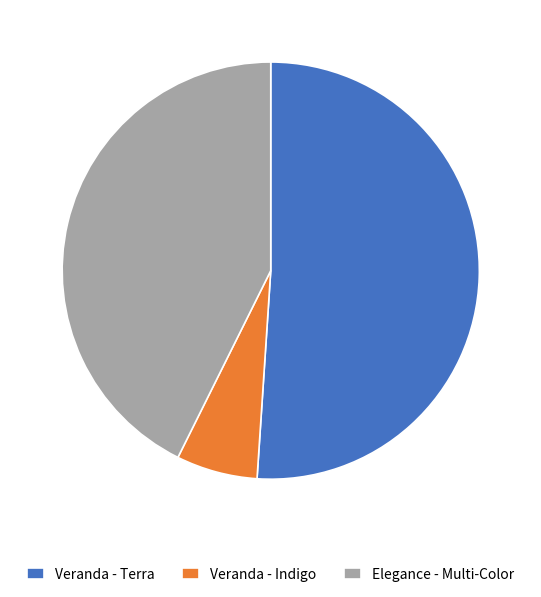

Which slice is the largest?

Veranda - Terra